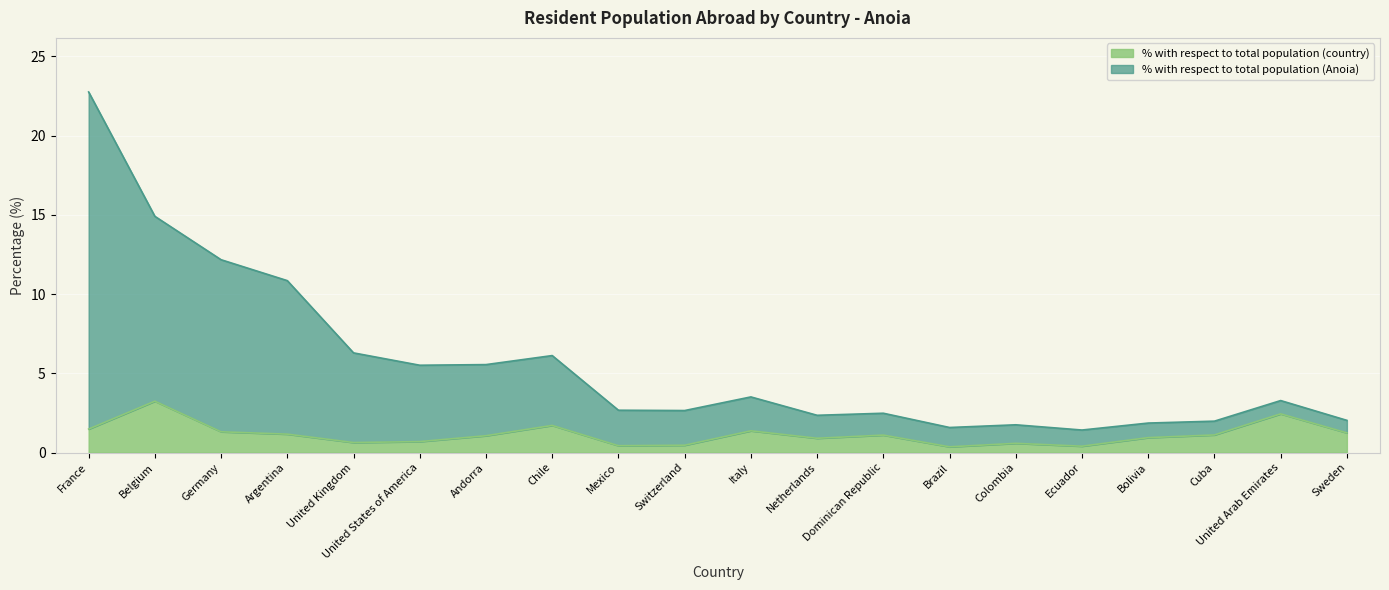

Which series changed the most between Netherlands and Colombia?

% with respect to total population (Anoia)